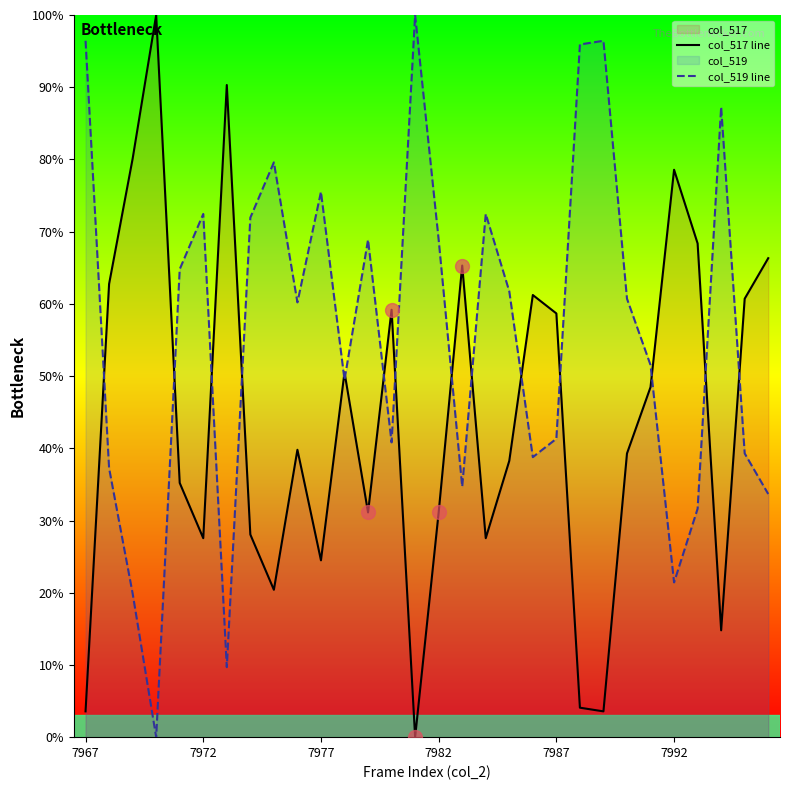

The value of col_519 line at 7992 is 11.6. True or false?

False